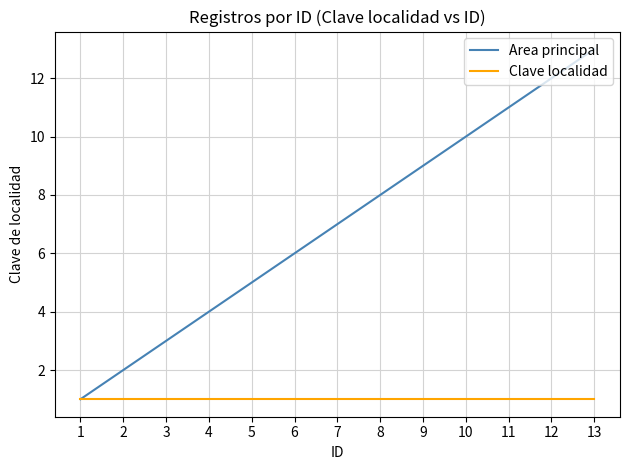

How many lines are shown in the chart?

2